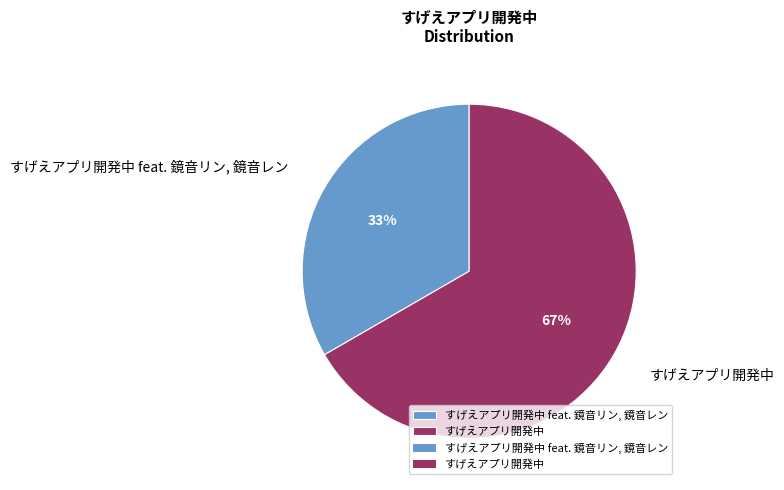

Does すげえアプリ開発中 represent more than half of the total?

Yes